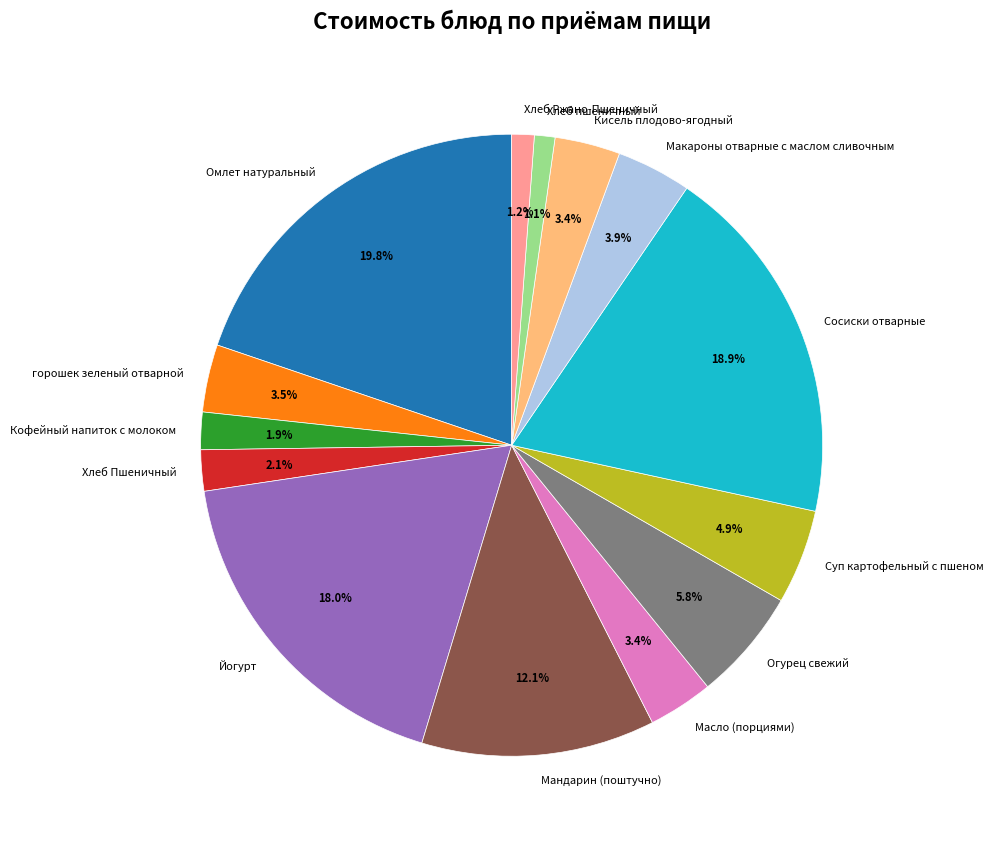

How many segments does this pie chart have?

14